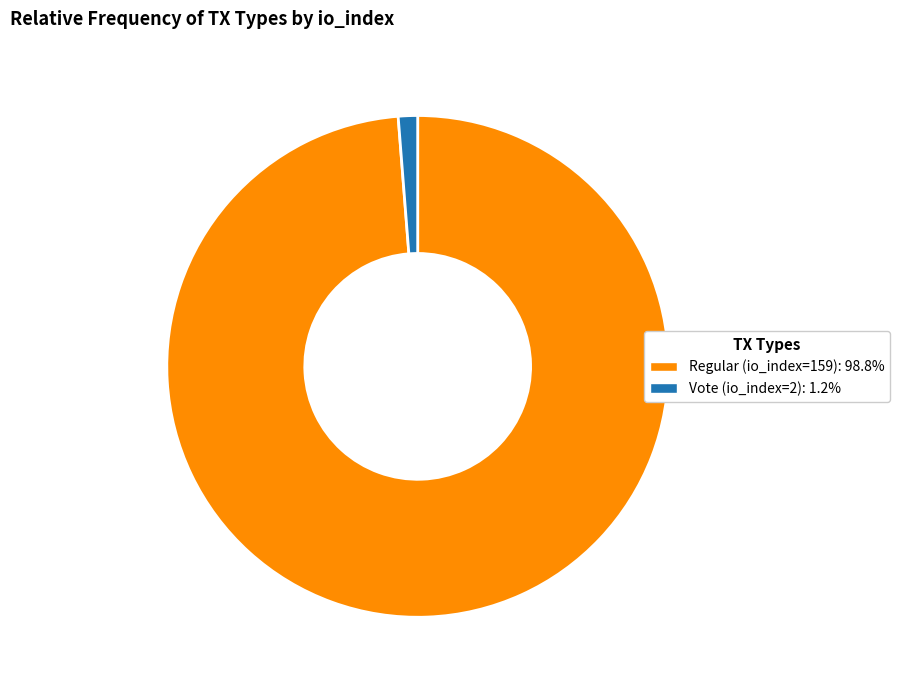

Count the number of slices in the pie.

2